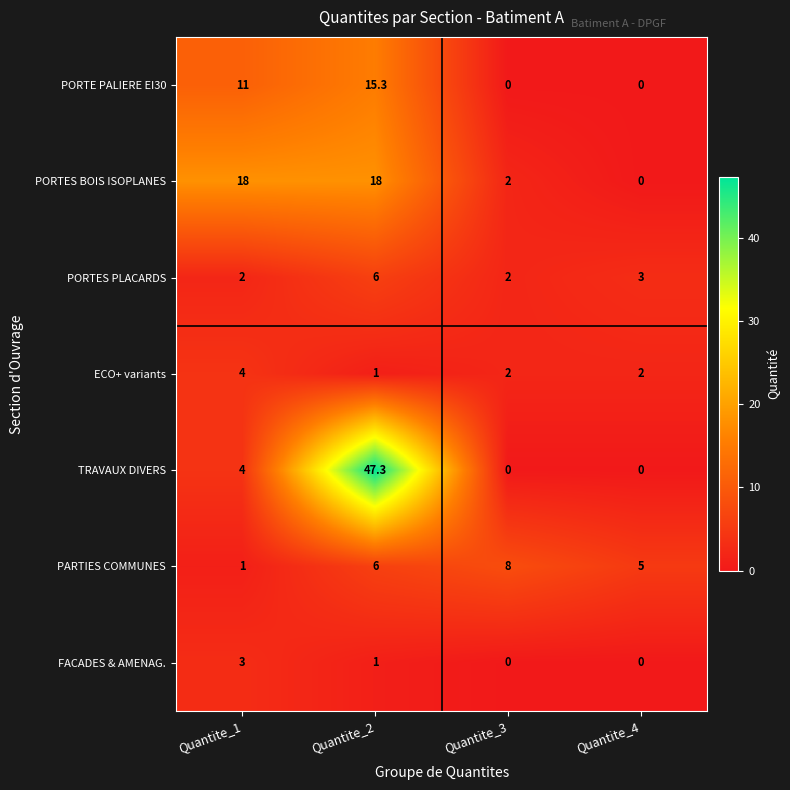

List the series in order of their peak value, lowest first.

FACADES & AMENAG., ECO+ variants, PORTES PLACARDS, PARTIES COMMUNES, PORTE PALIERE EI30, PORTES BOIS ISOPLANES, TRAVAUX DIVERS